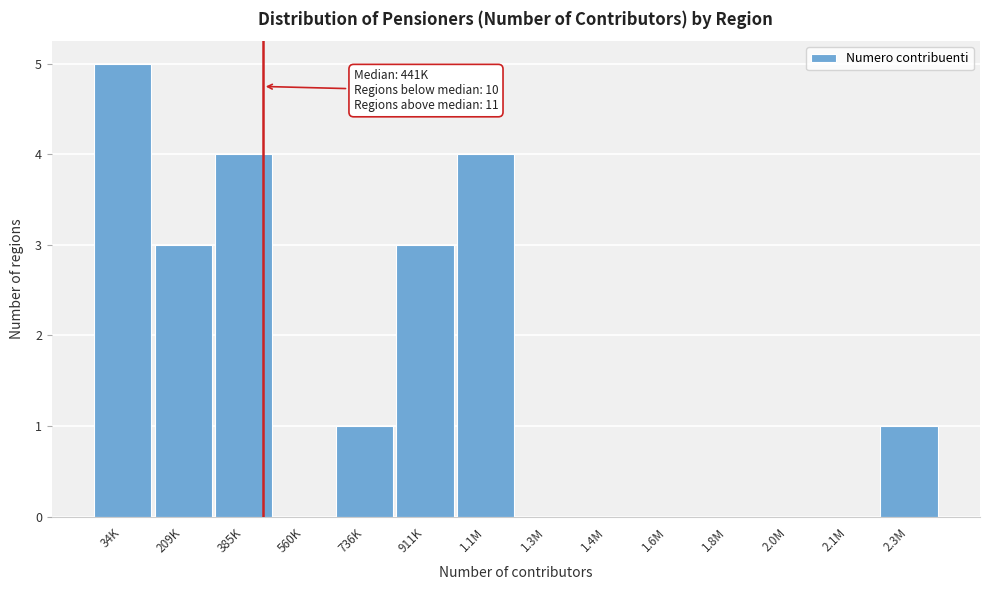

Reading left to right, list all the values displayed in this chart.

34K=5	209K=3	385K=4	560K=0	736K=1	911K=3	1.1M=4	1.3M=0	1.4M=0	1.6M=0	1.8M=0	2.0M=0	2.1M=0	2.3M=1